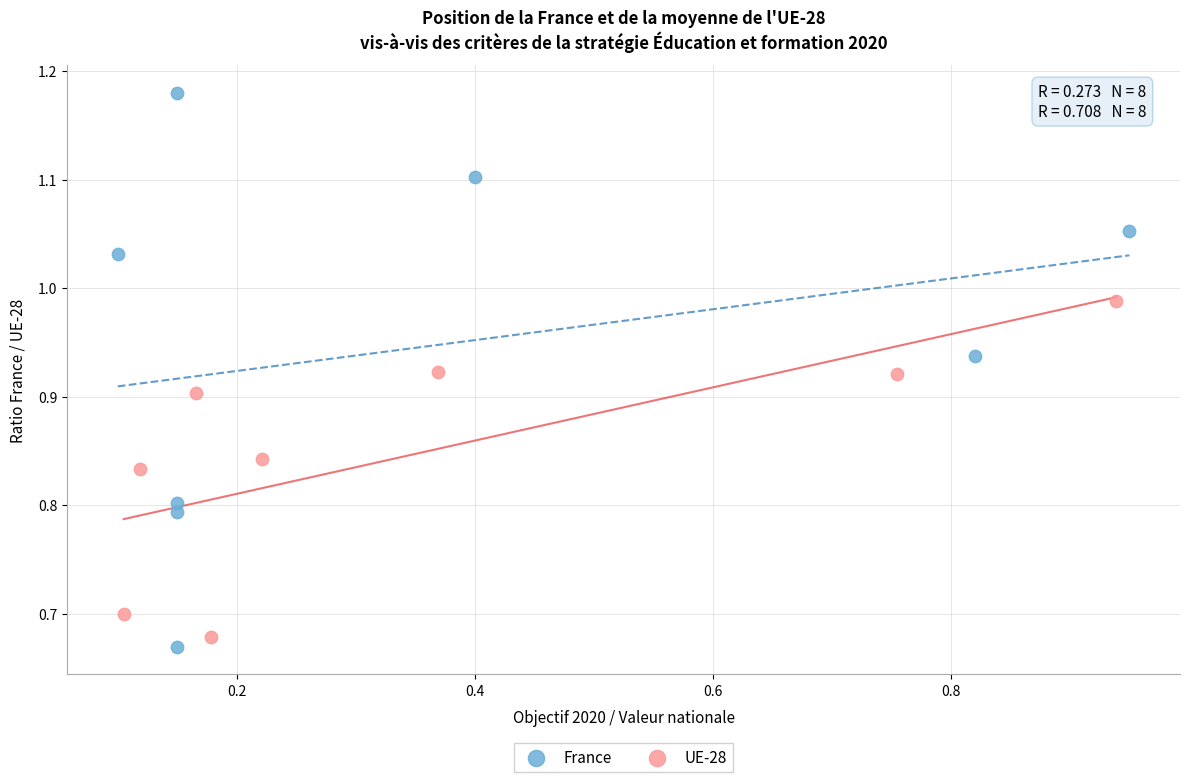

Which series has the widest spread of Y values?

France